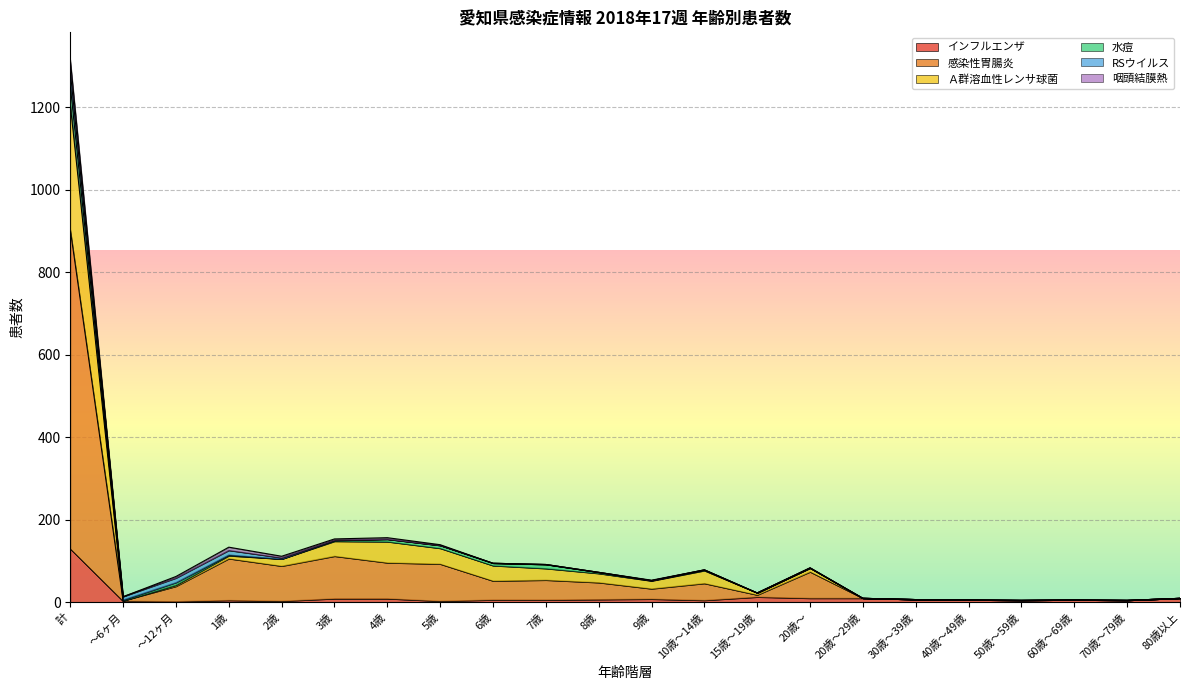

What is the average value of the インフルエンザ series?

12